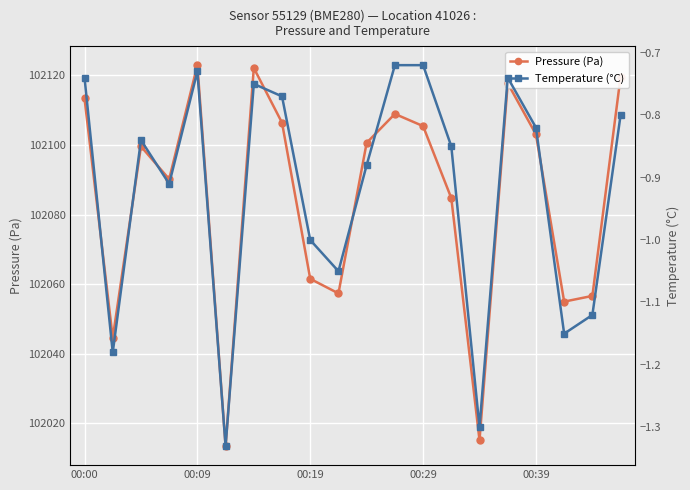

Where is pressure nearest to the value 102068?

00:19